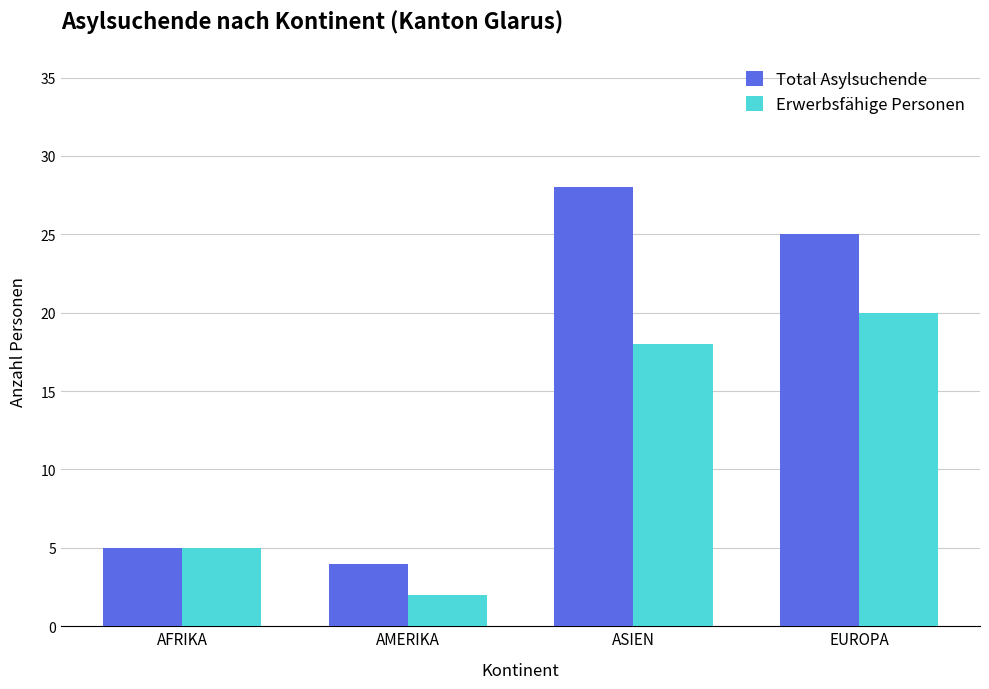

Is it true that Erwerbsfähige Personen equals 18 at ASIEN?

True